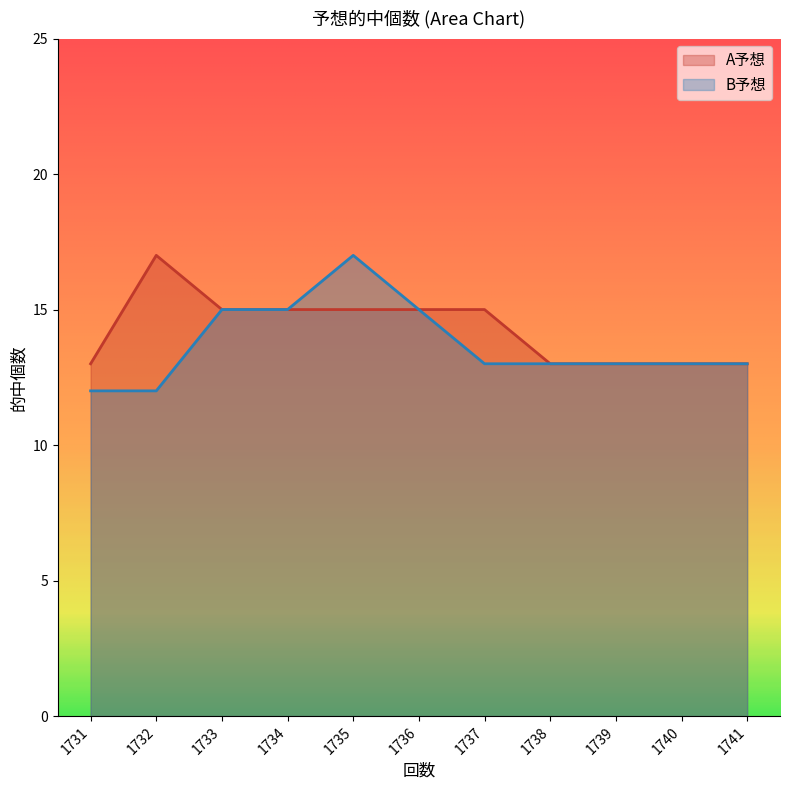

How many B予想 values are between 13 and 15?

8